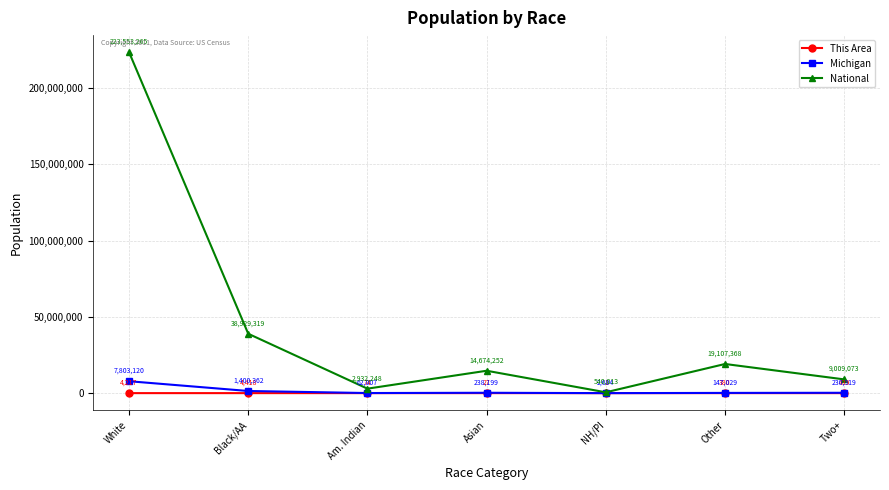

Reading left to right, extract all data points from this chart.

This Area: White=4217	Black/AA=4418	Am. Indian=74	Asian=27	NH/PI=1	Other=380	Two+=439
Michigan: White=7803120	Black/AA=1400362	Am. Indian=62007	Asian=238199	NH/PI=2604	Other=147029	Two+=230319
National: White=223553265	Black/AA=38929319	Am. Indian=2932248	Asian=14674252	NH/PI=540013	Other=19107368	Two+=9009073